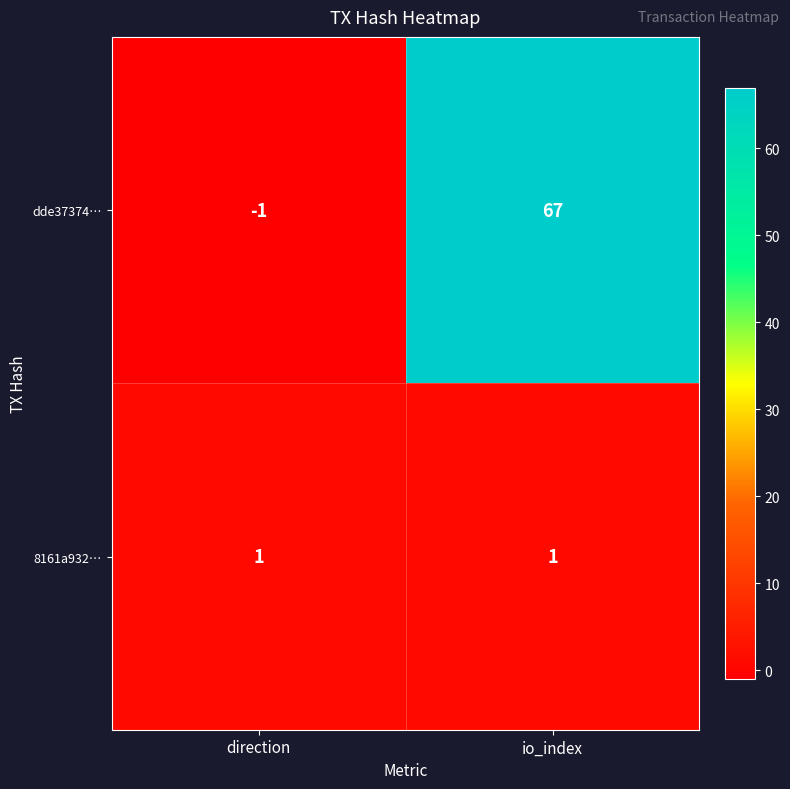

The dde37374… series shows 67 at io_index. True or false?

True